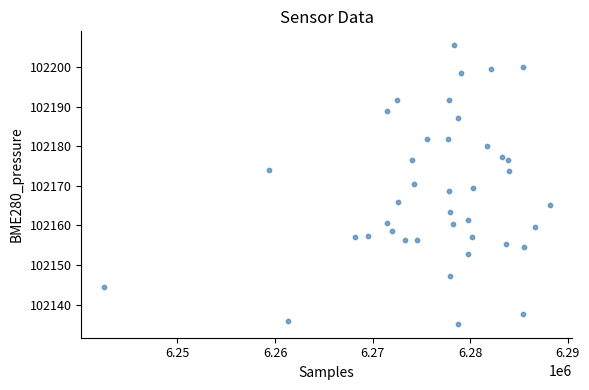

What is the range of Y values (max minus min)?

70.5